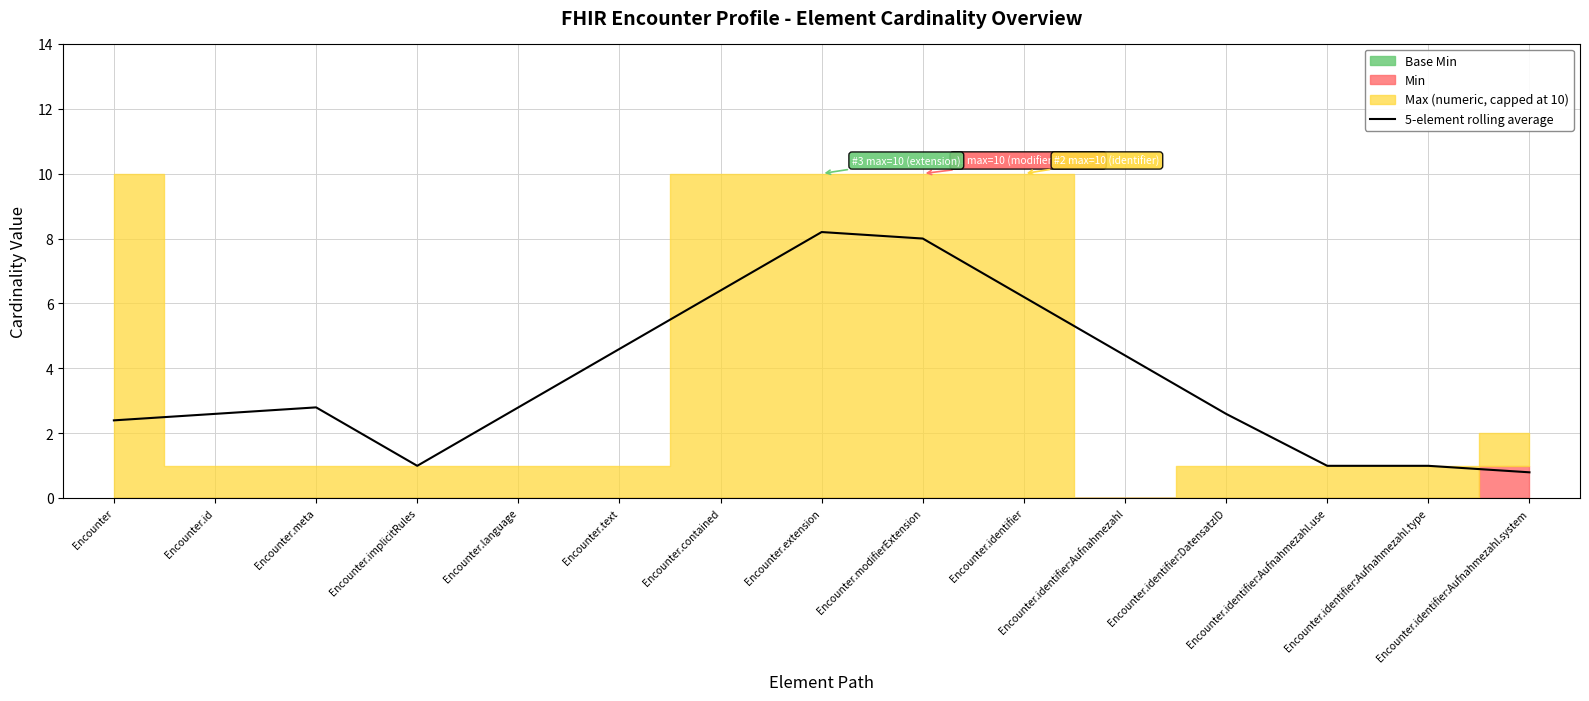

Which label corresponds to the smallest value in the chart?

Encounter.identifier:Aufnahmezahl.system